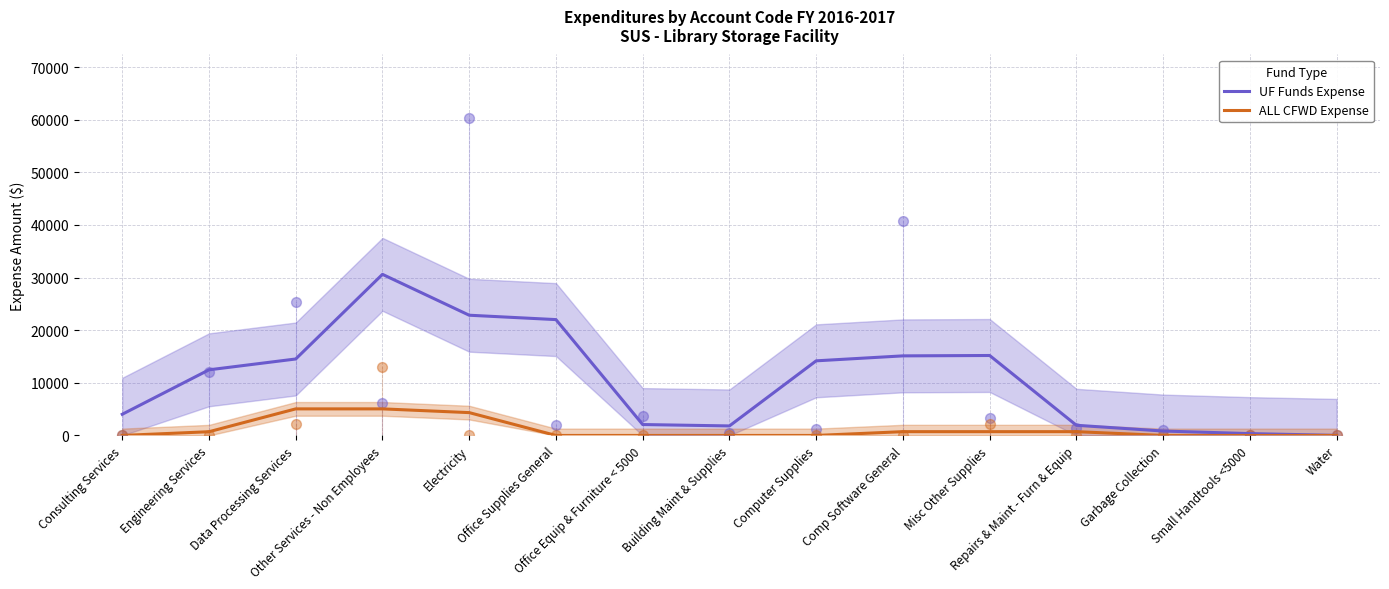

Which series reaches the minimum Y coordinate?

ALL CFWD Expense